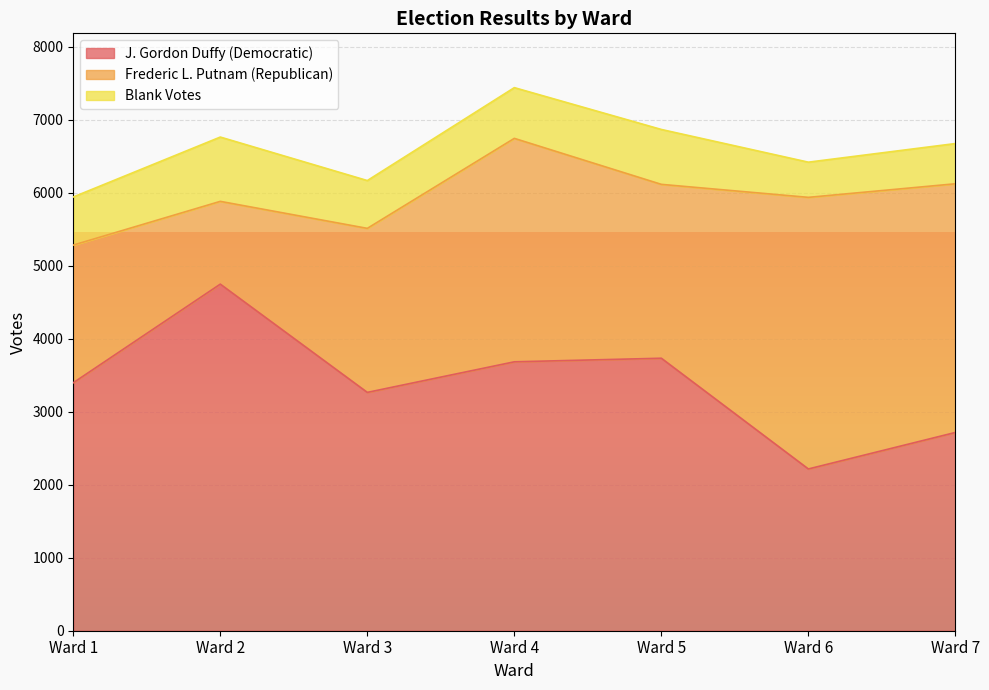

What is the value of the J. Gordon Duffy (Democratic) point at the 7th from the left?

2716